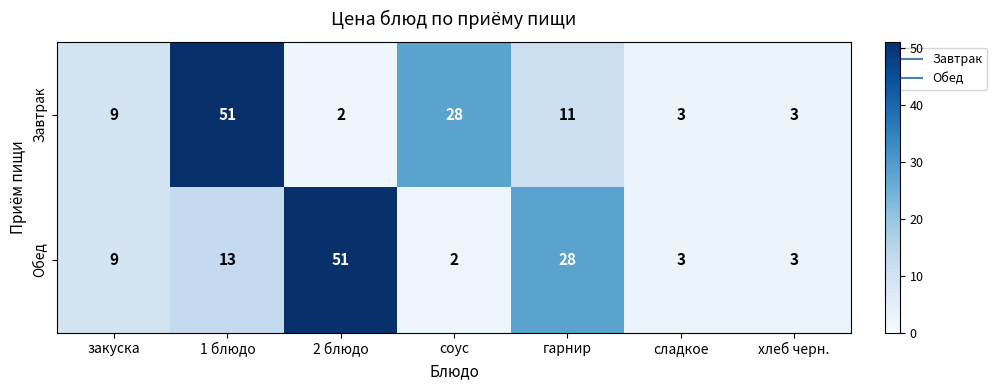

How many data points does each series have?

7